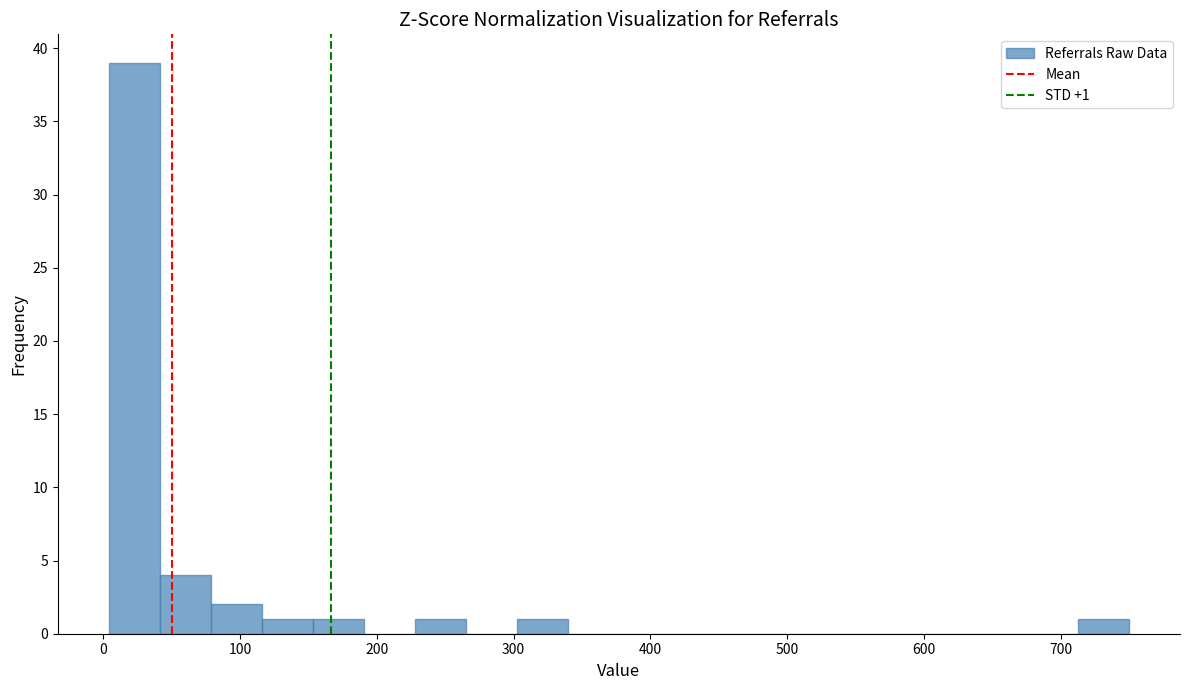

Read against the x-axis, roughly where is the centre of the tallest bar?

20